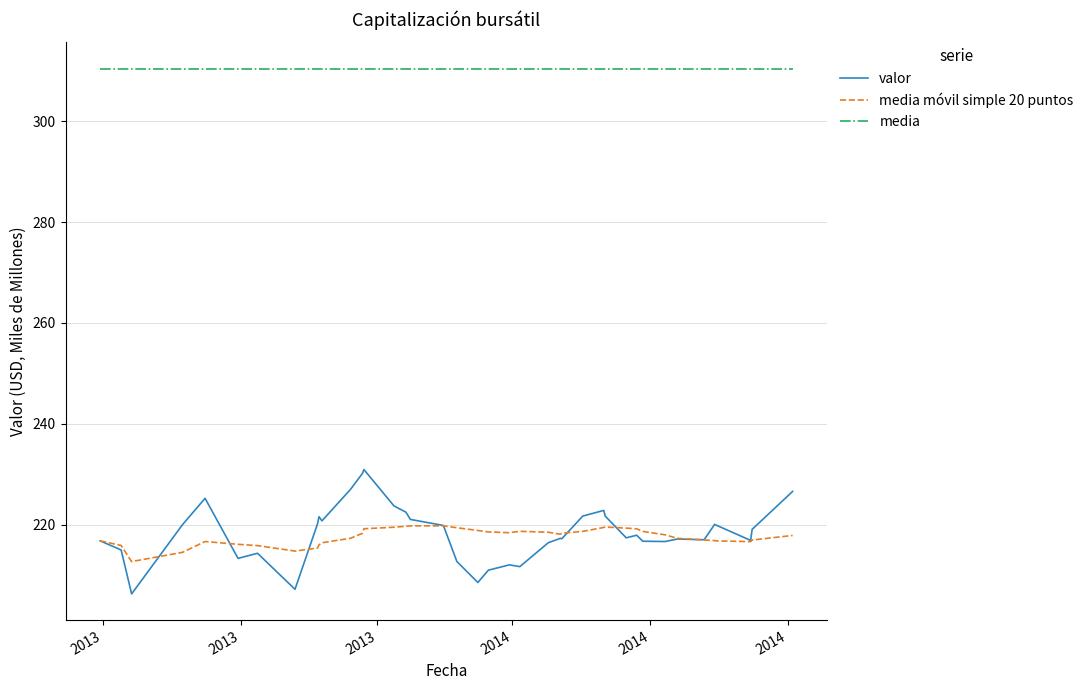

Which series has the widest spread of values?

valor